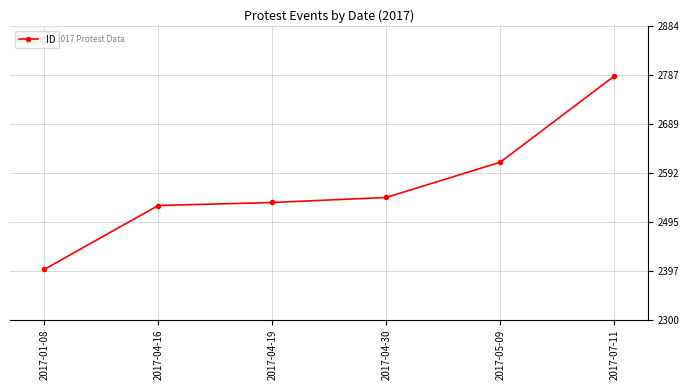

What is the smallest value displayed?

2400